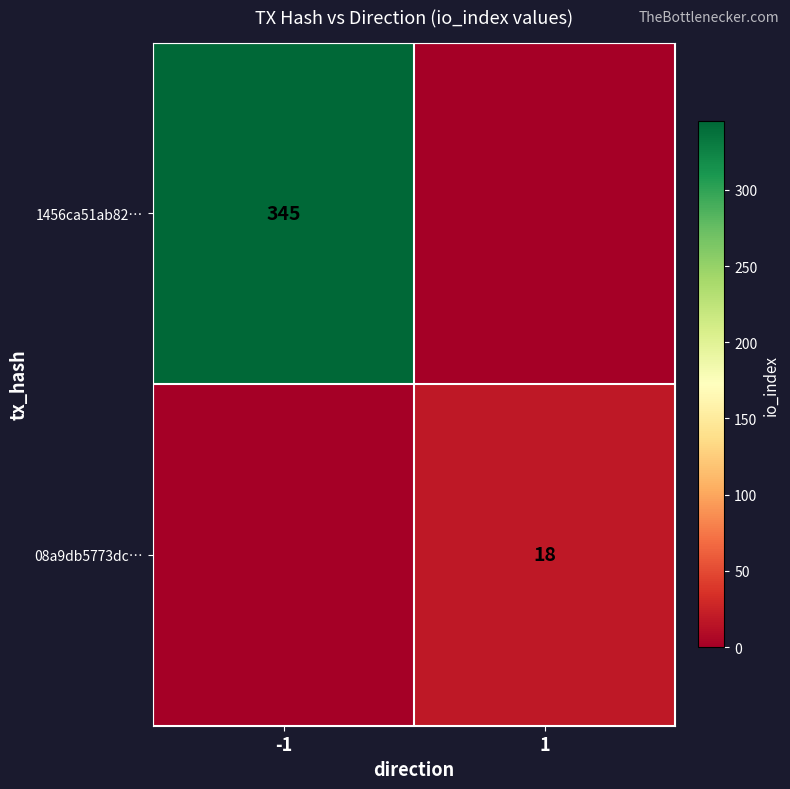

Is it true that 1456ca51ab82… equals 345 at -1?

True